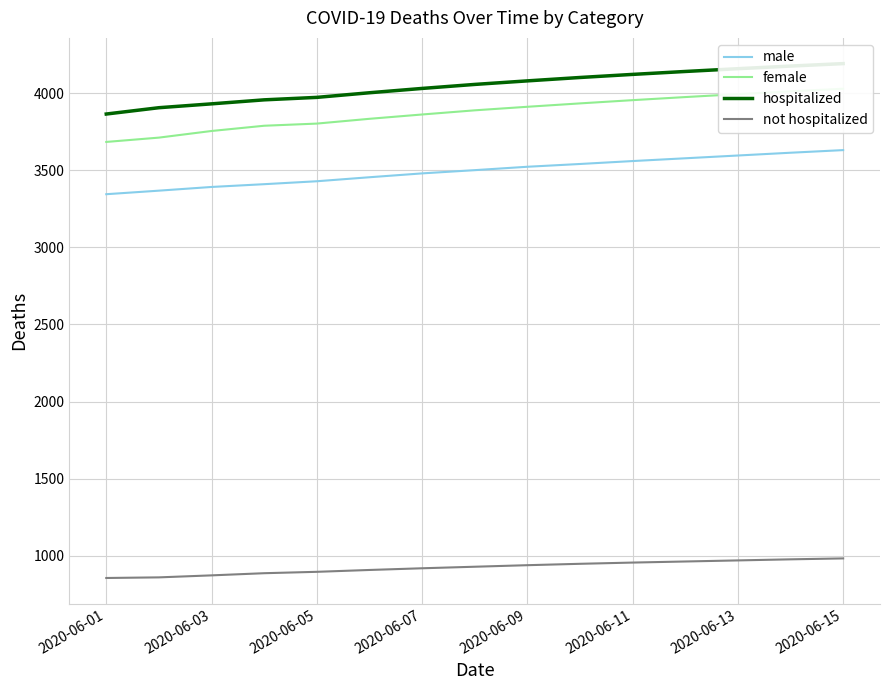

What is the maximum value for male?

3631